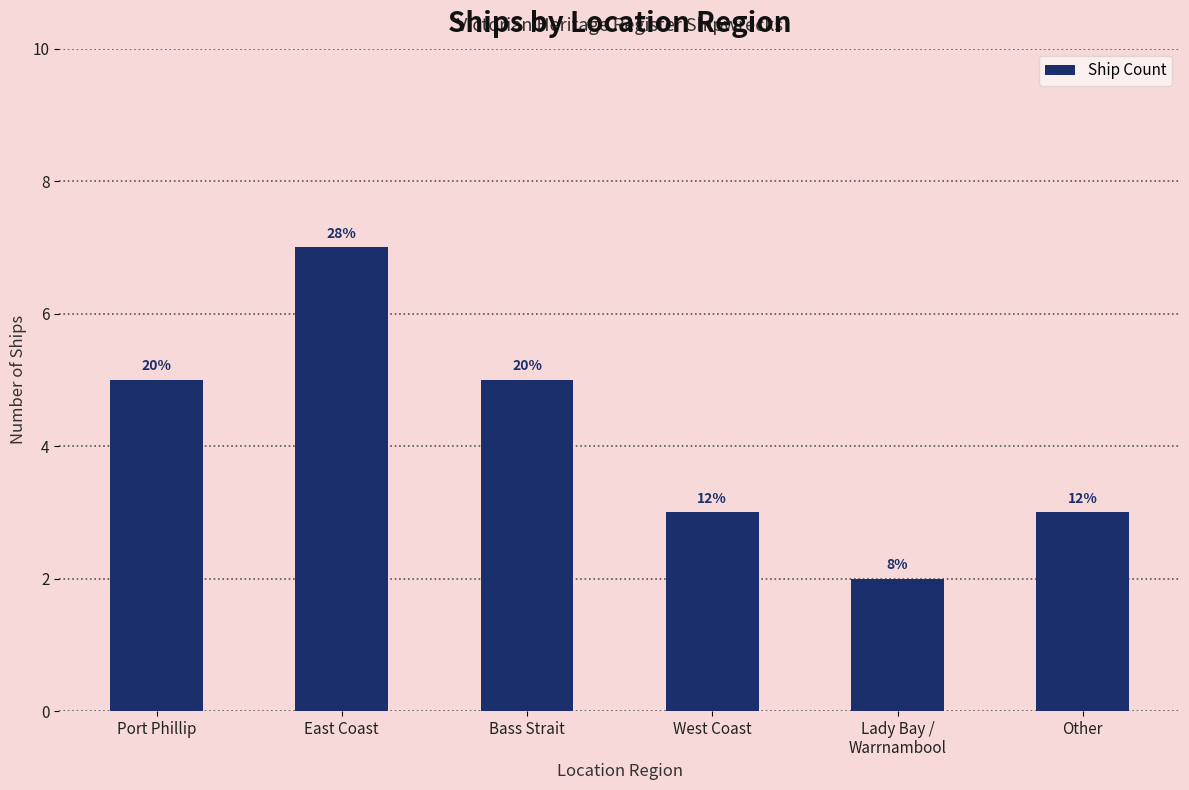

What is the change in value from Bass Strait to West Coast?

-2